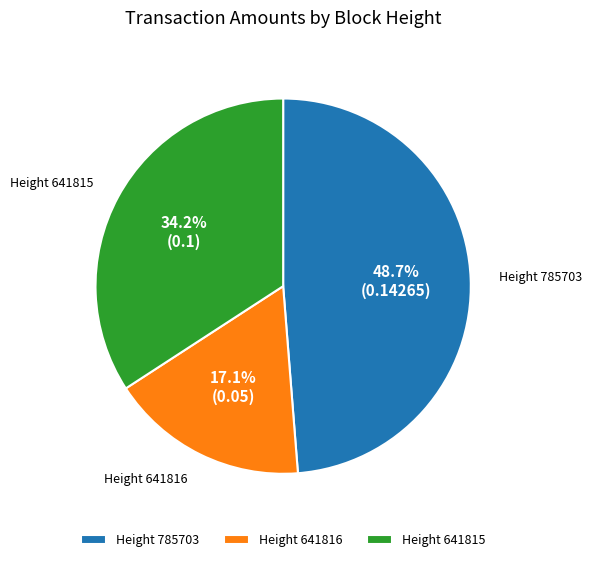

Between Height 641815 and Height 785703, which is larger?

Height 785703